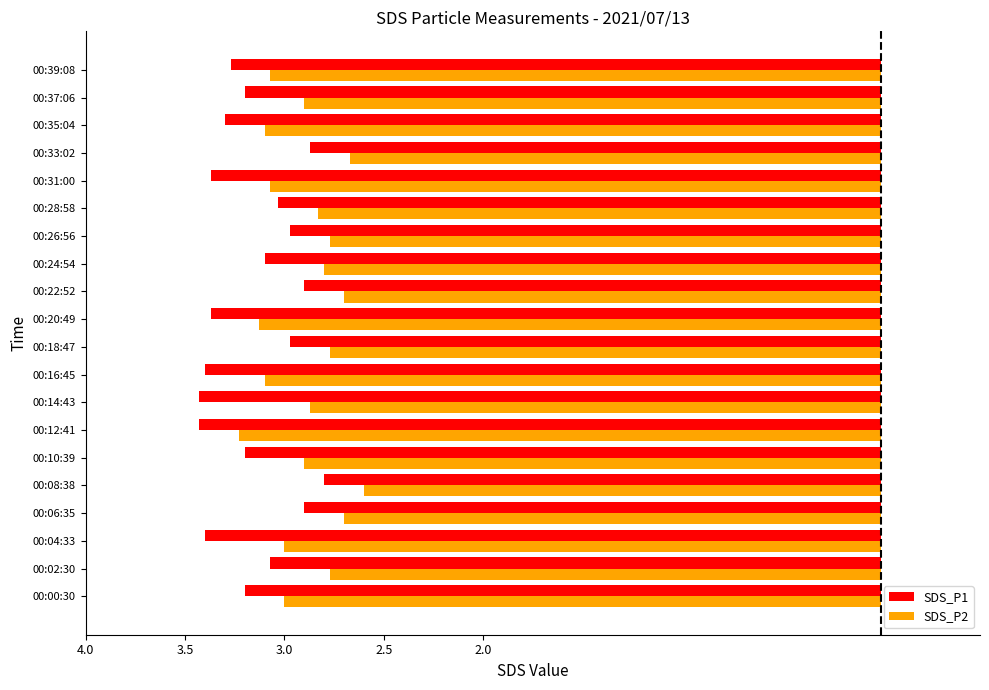

What are all the series names shown in the legend?

SDS_P1, SDS_P2